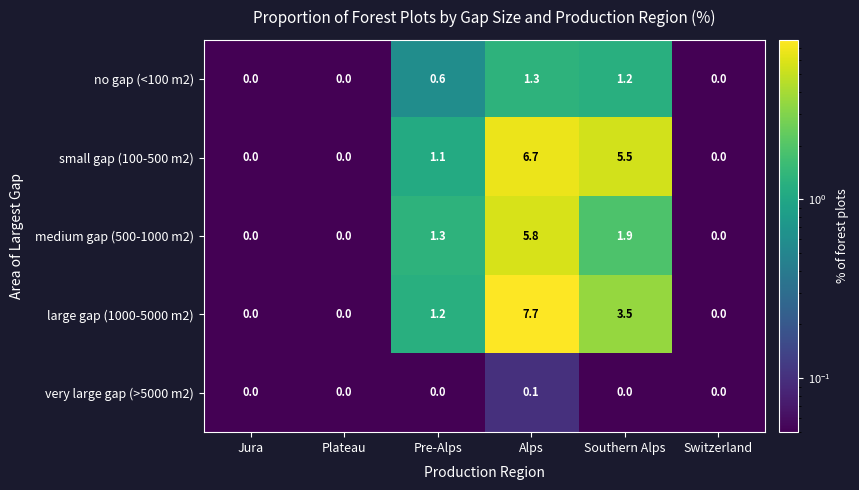

How many distinct data groups are displayed?

5